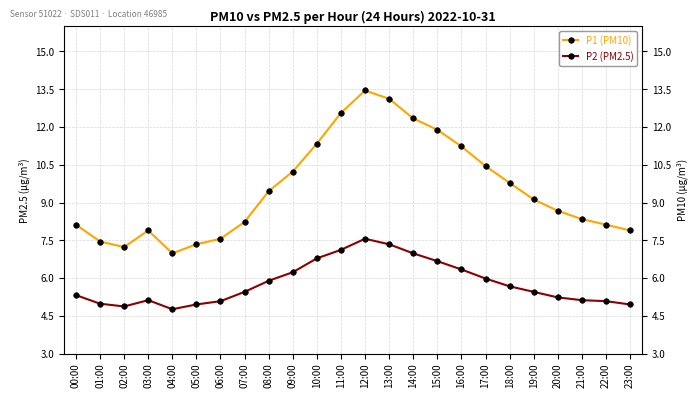

Is the value of P1 (PM10) at 11:00 greater than the value of P2 (PM2.5) at 19:00?

Yes